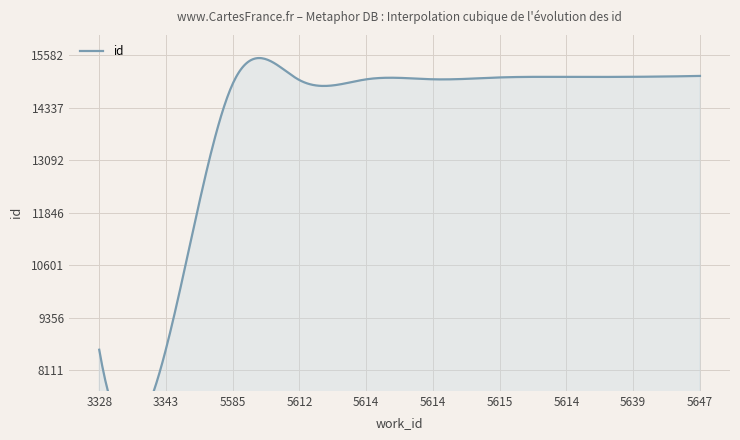

What is the label of the 6th point from the right?

5614